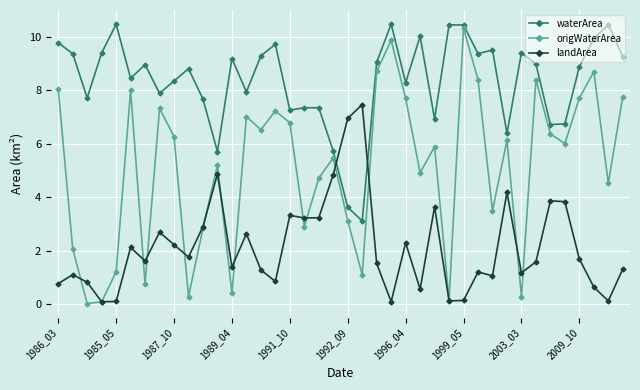

What is the difference between the maximum and minimum values in the waterArea series?

7.4